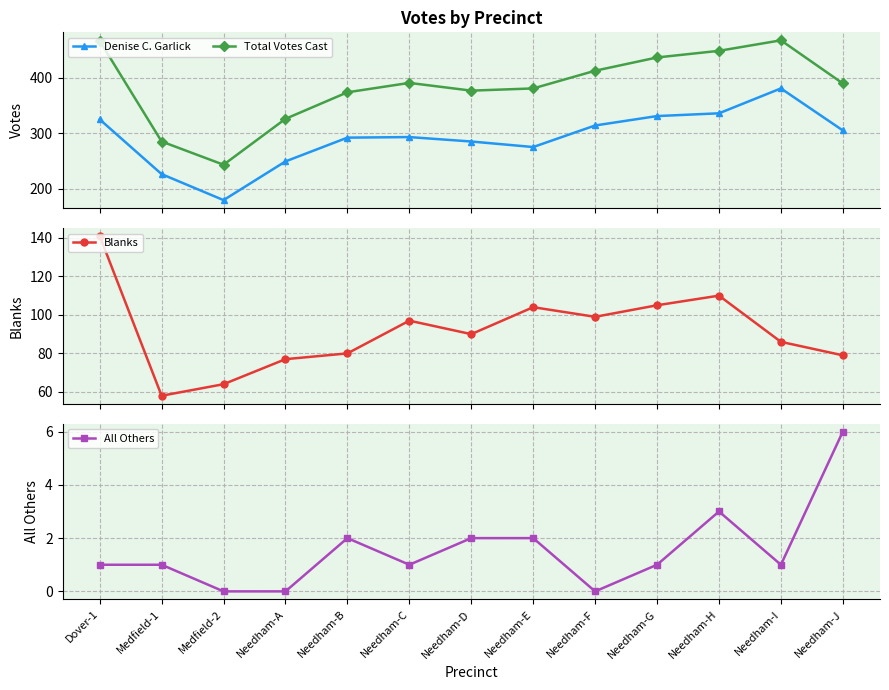

True or false: Blanks has a value of 97 at Needham-C.

True